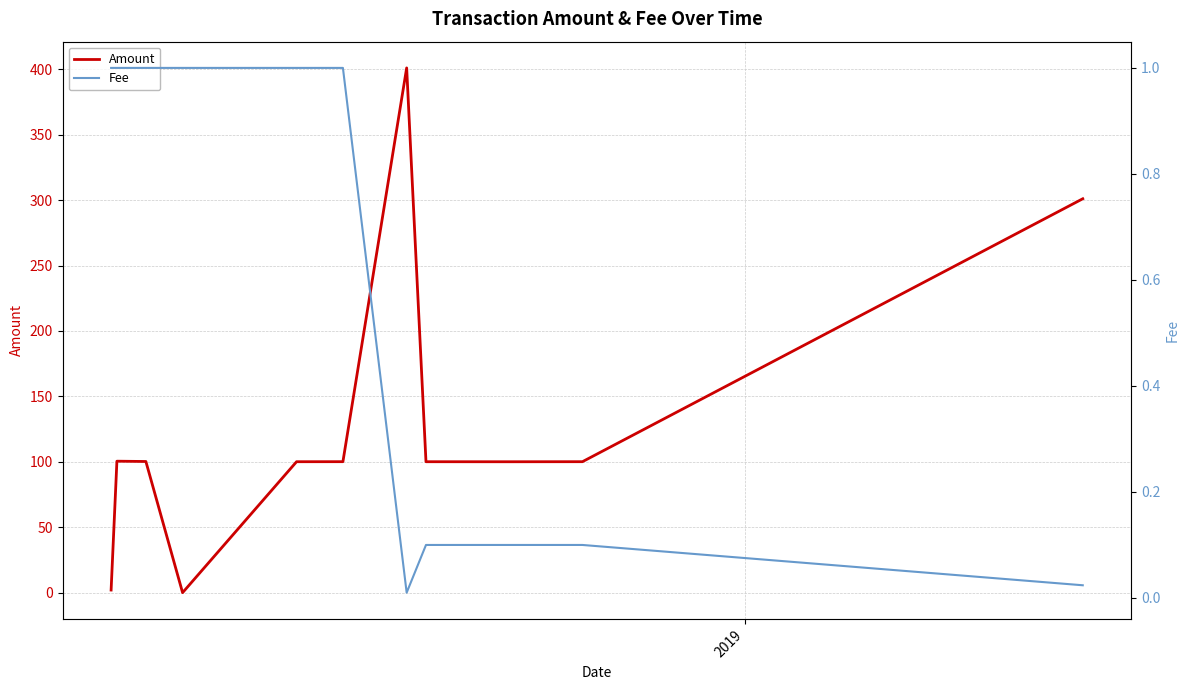

How many categories are shown in the chart?

11